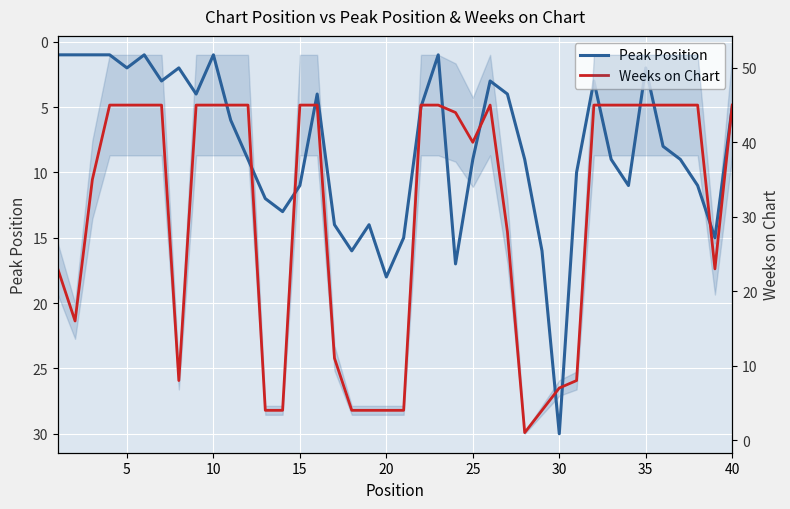

In Weeks on Chart, how many points are lower than both neighbors (excluding endpoints)?

5